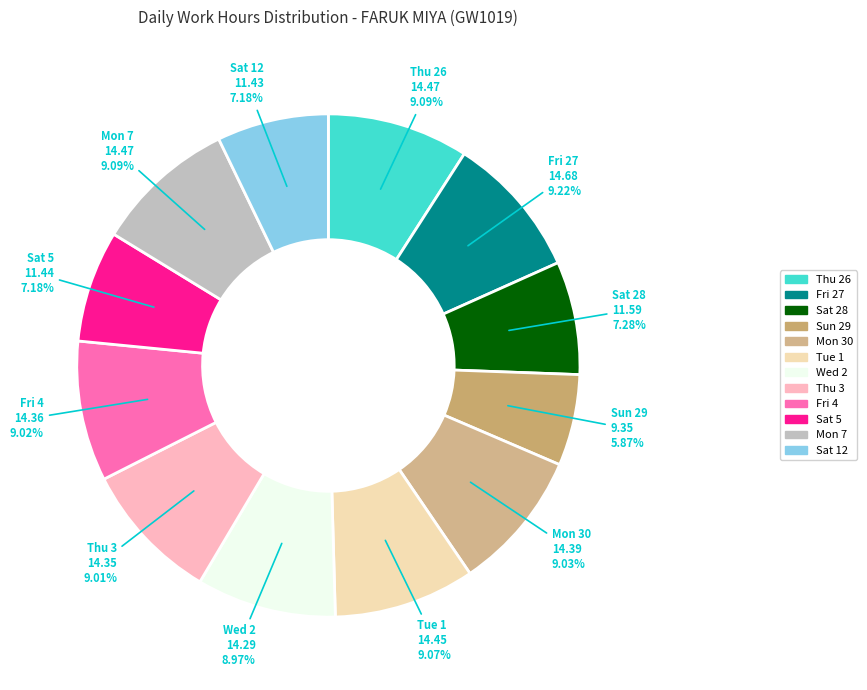

To the nearest percent, what is the difference between the largest and smallest slice percentages?

3%